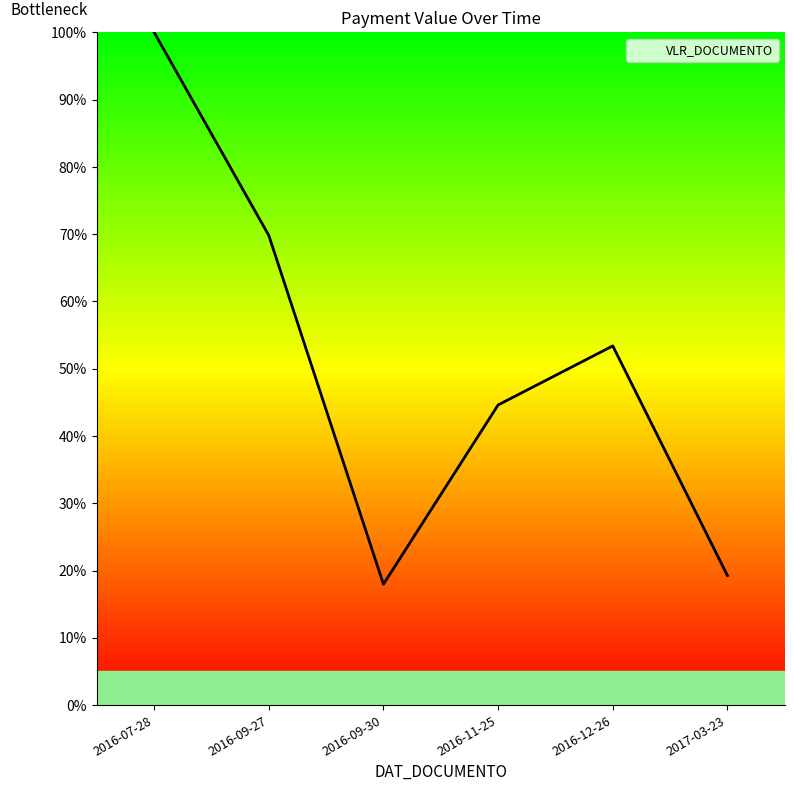

Which label corresponds to the largest value in the chart?

2016-07-28